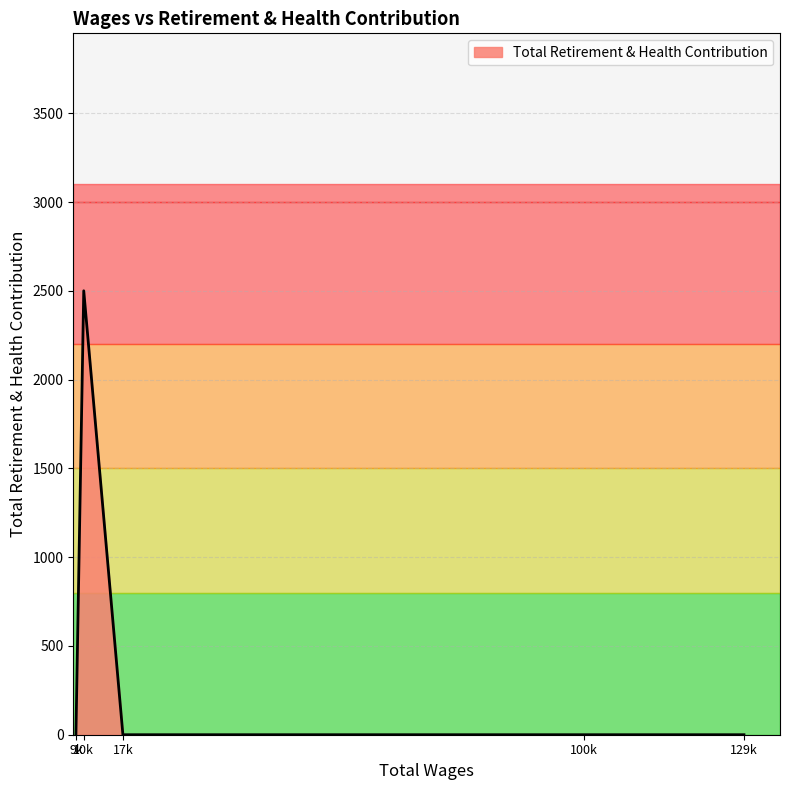

Does the chart have visible grid lines?

Yes